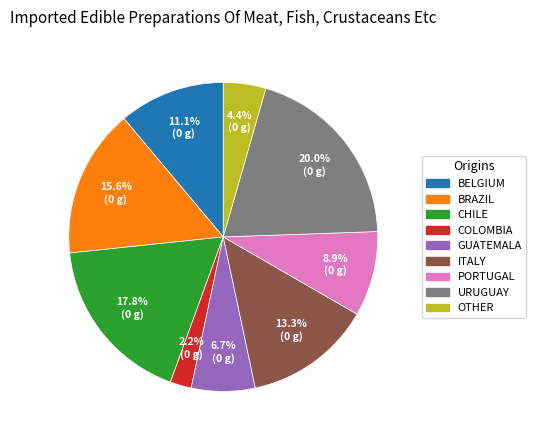

Is there any slice that represents more than half of the pie?

No